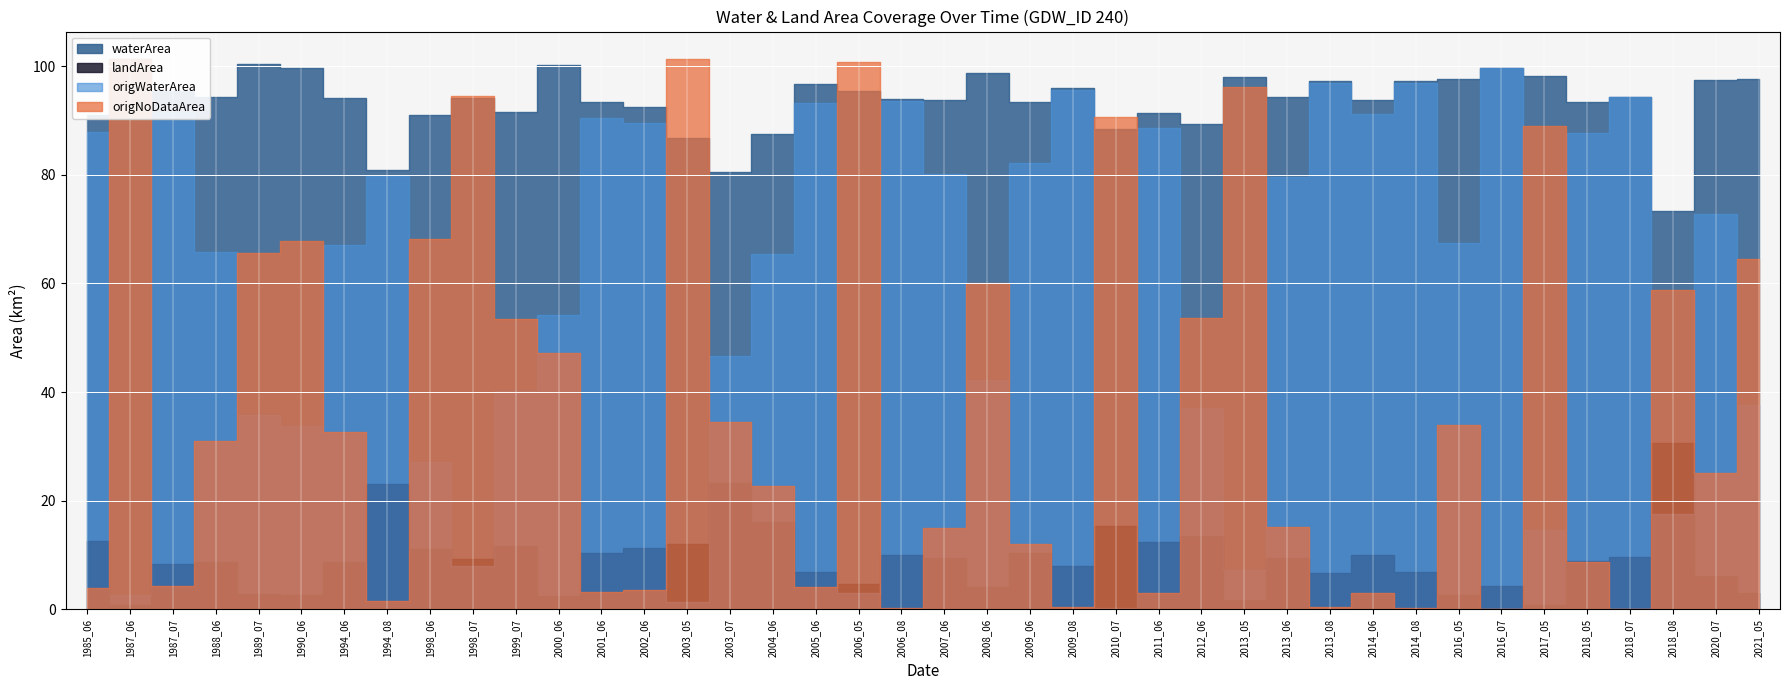

What are all the series names shown in the legend?

waterArea, landArea, origWaterArea, origNoDataArea